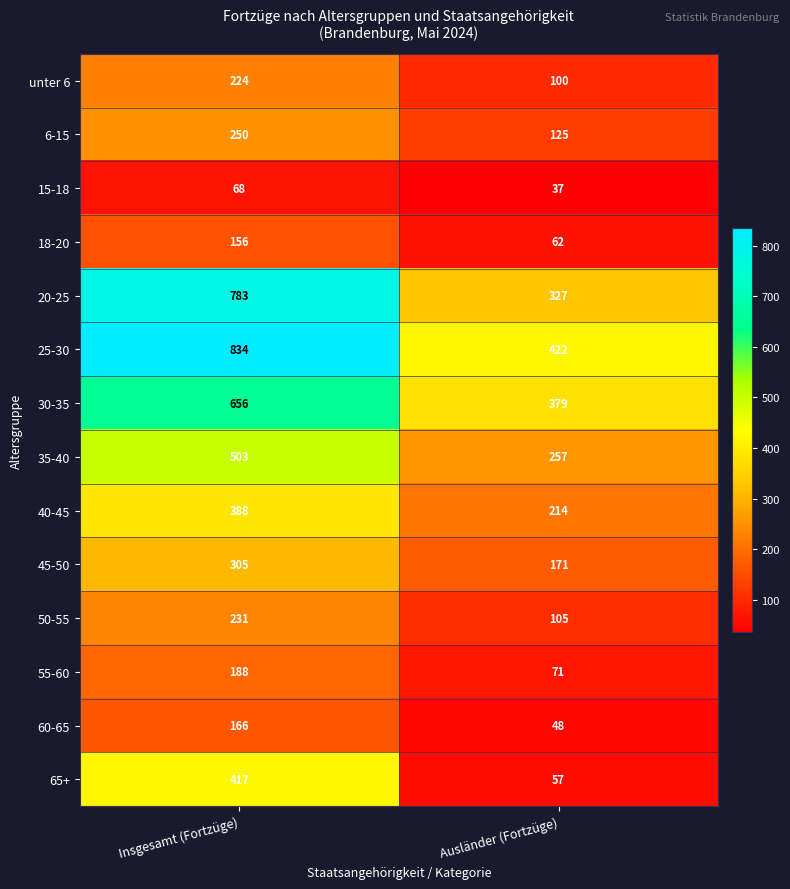

Which category has the highest value in the 45-50 series?

Insgesamt (Fortzüge)